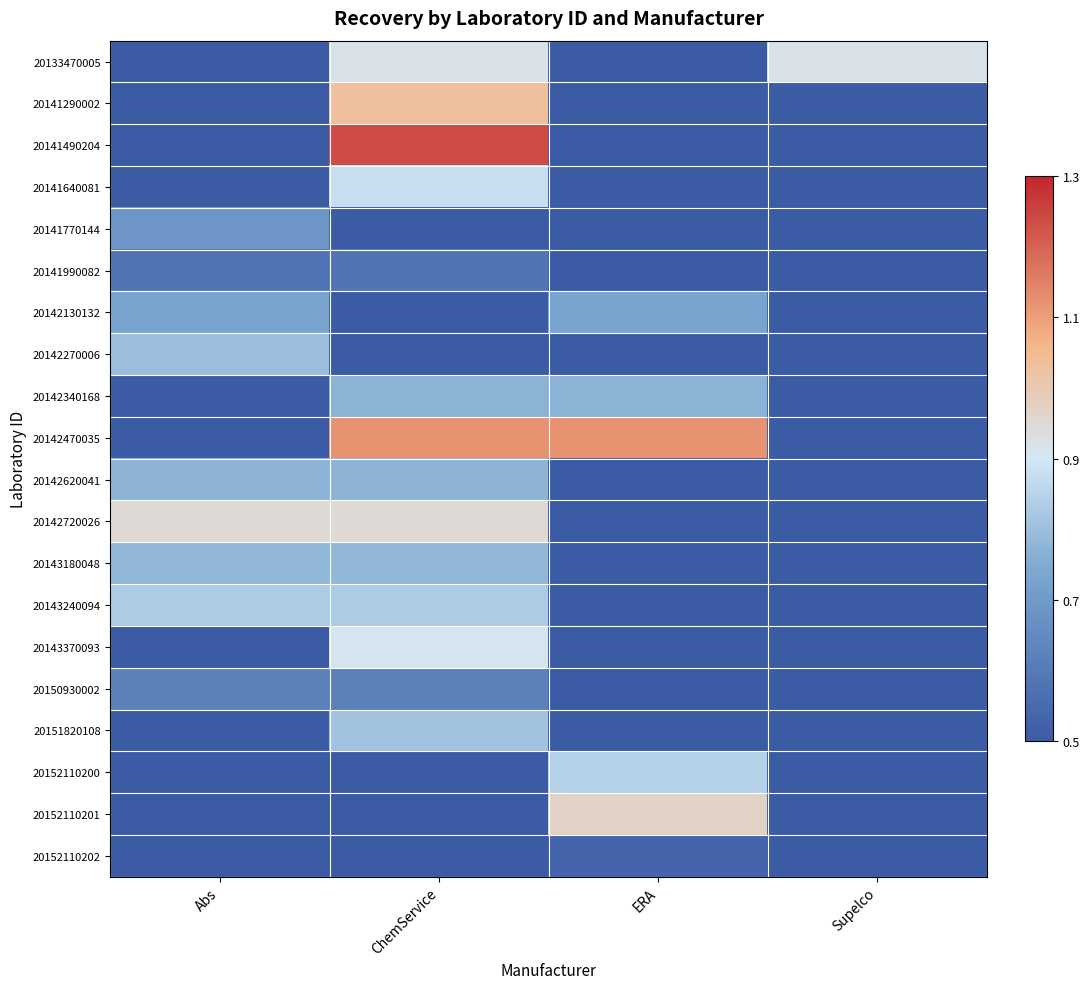

What is the maximum value shown in the chart?

1.2